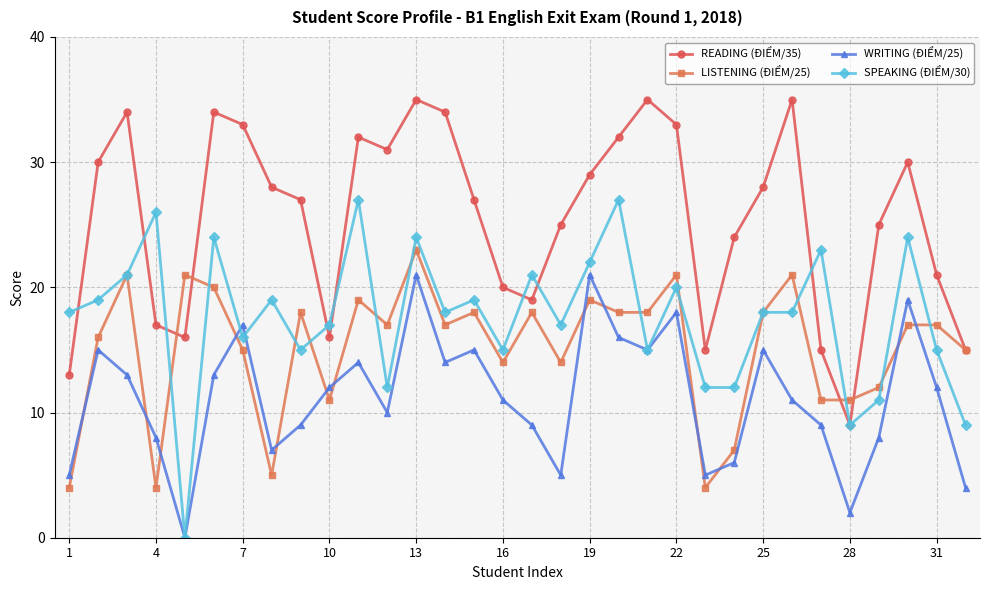

True or false: READING (ĐIỂM/35) and WRITING (ĐIỂM/25) cross at least once.

False